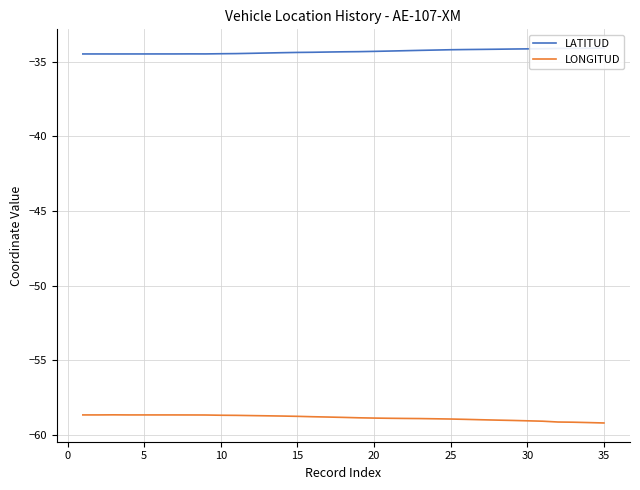

What is the difference between the LONGITUD values at 26 and 34?

0.2